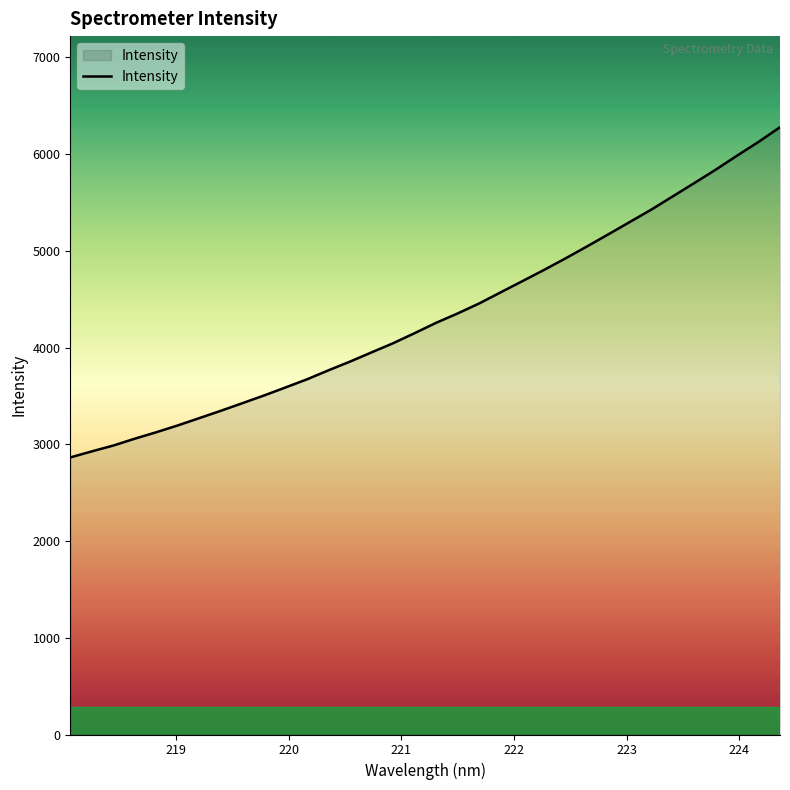

What is the minimum value shown in the chart?

2863.8